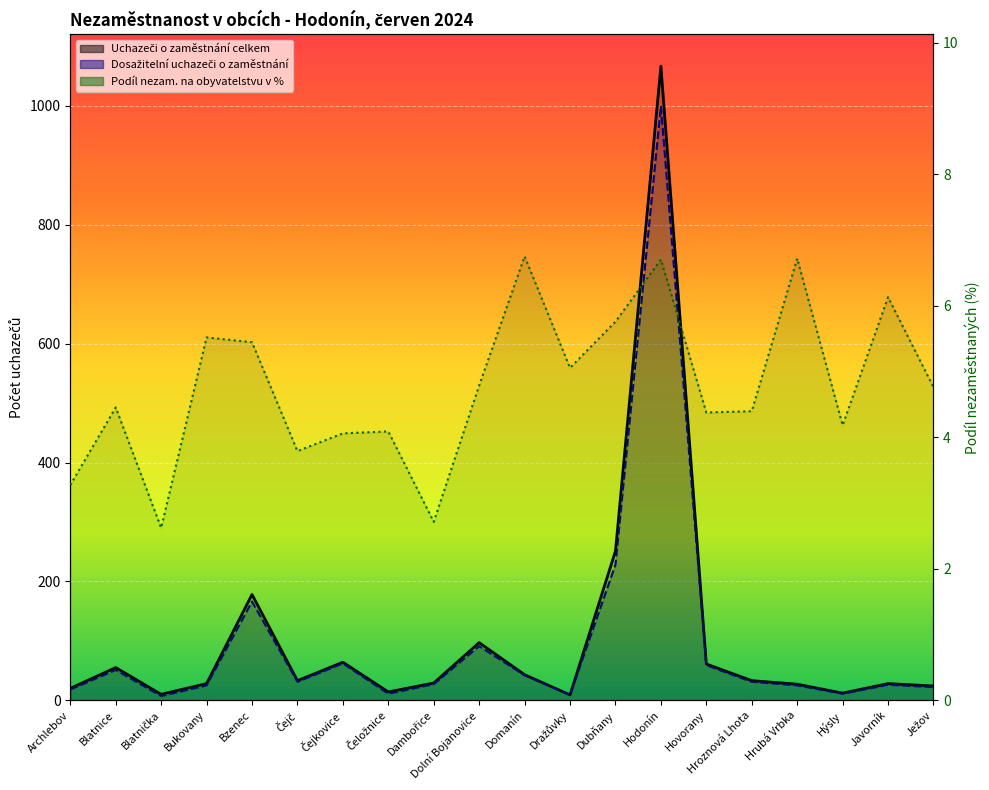

How many data points does each series have?

20